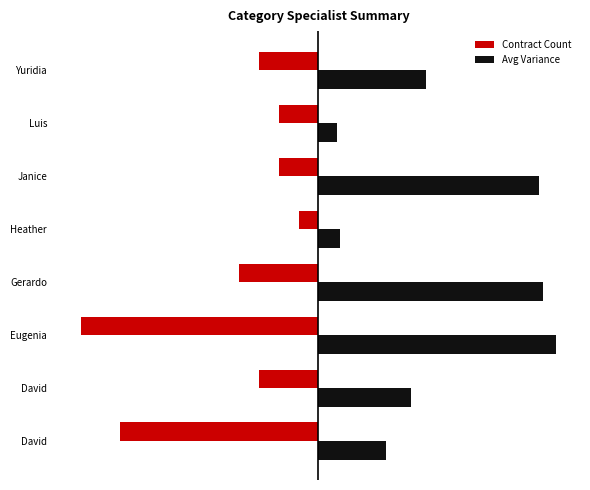

What are all the series names shown in the legend?

Contract Count, Avg Variance